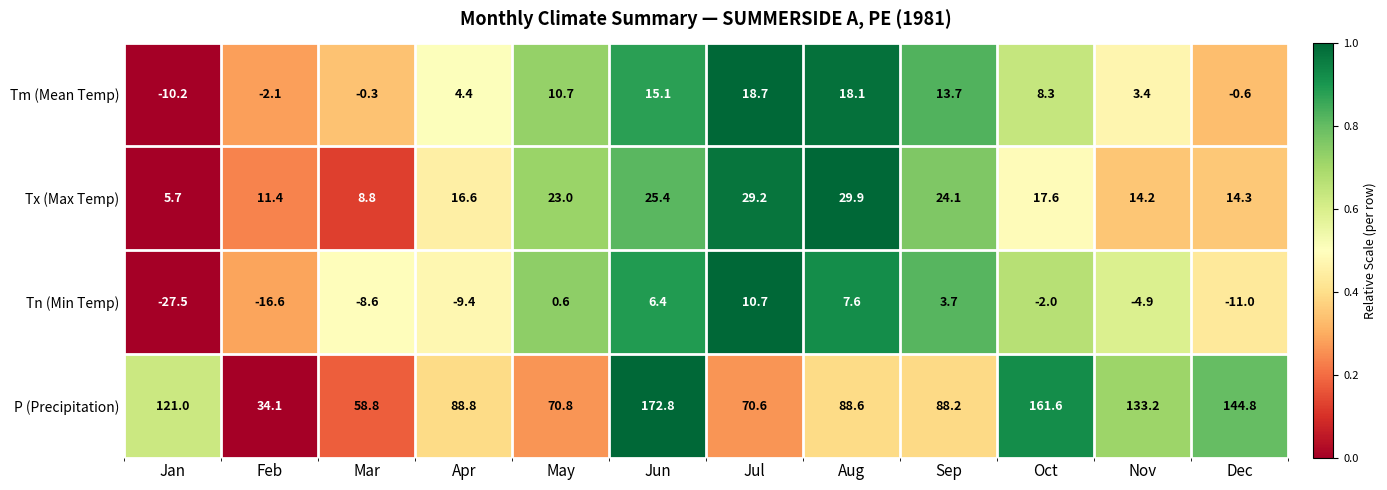

Rank the series by their maximum value, from highest to lowest.

P (Precipitation), Tx (Max Temp), Tm (Mean Temp), Tn (Min Temp)